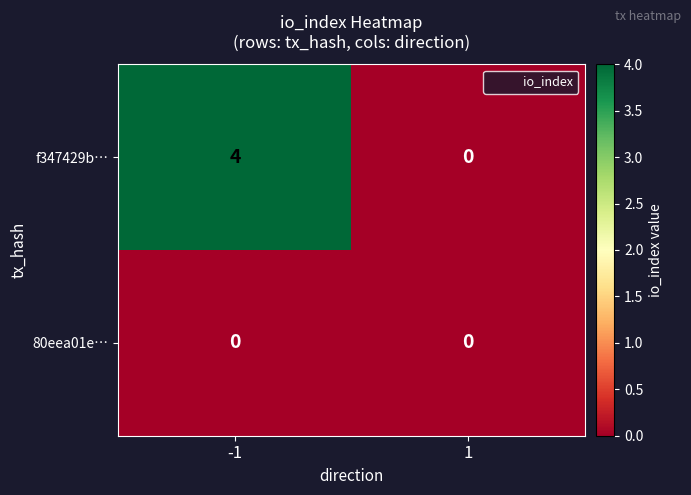

What is the approximate value of f347429b… at -1?

4